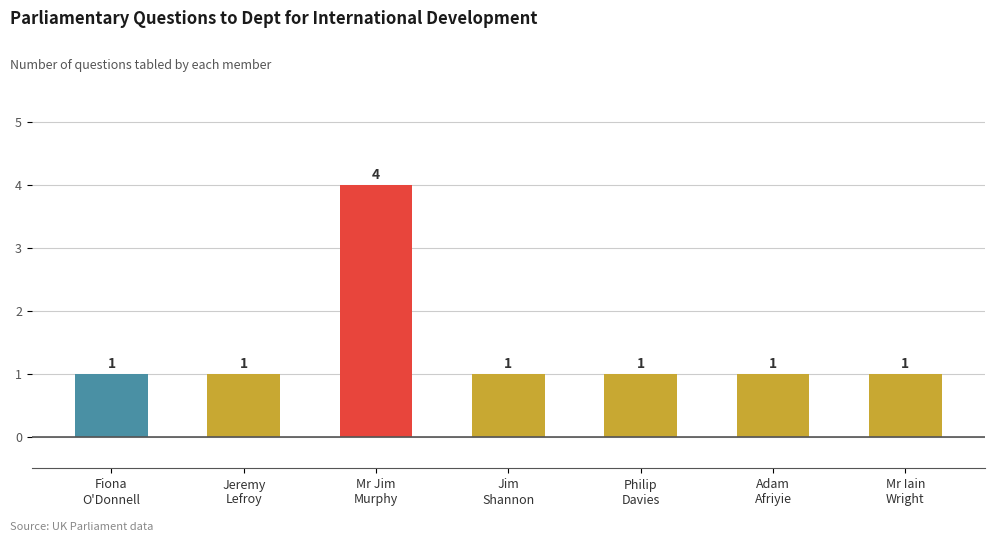

Reading left to right, transcribe all the data shown in this chart.

Fiona
O'Donnell=1	Jeremy
Lefroy=1	Mr Jim
Murphy=4	Jim
Shannon=1	Philip
Davies=1	Adam
Afriyie=1	Mr Iain
Wright=1